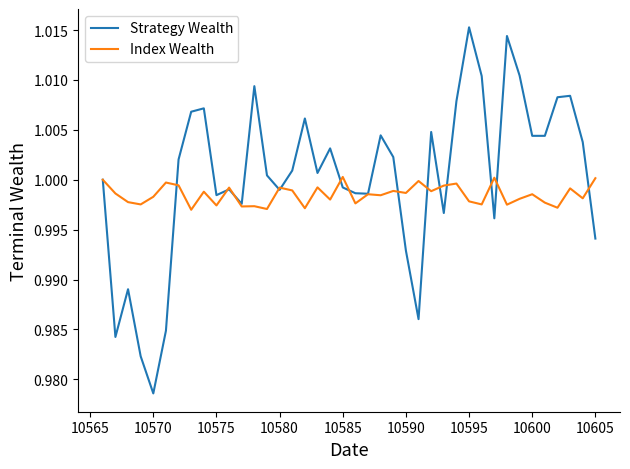

Which series has the widest spread of values?

Strategy Wealth